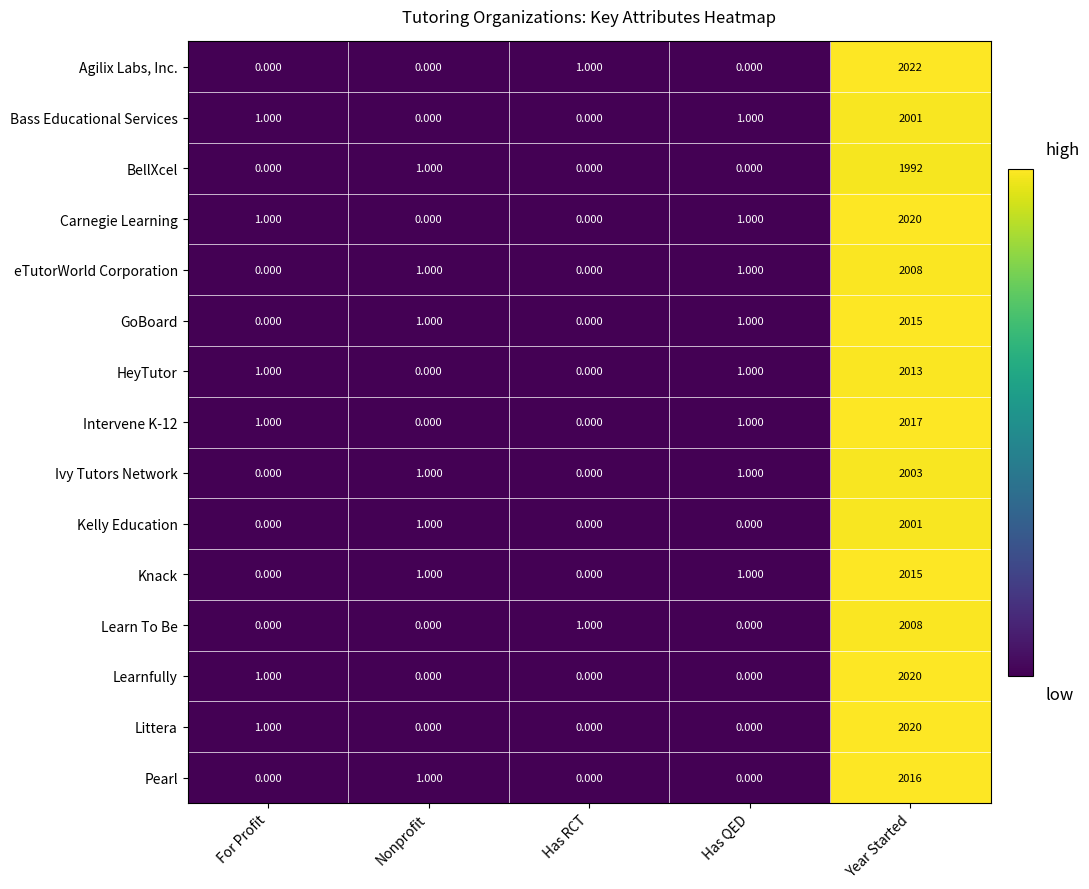

Which series has the largest total across all categories?

Agilix Labs, Inc.